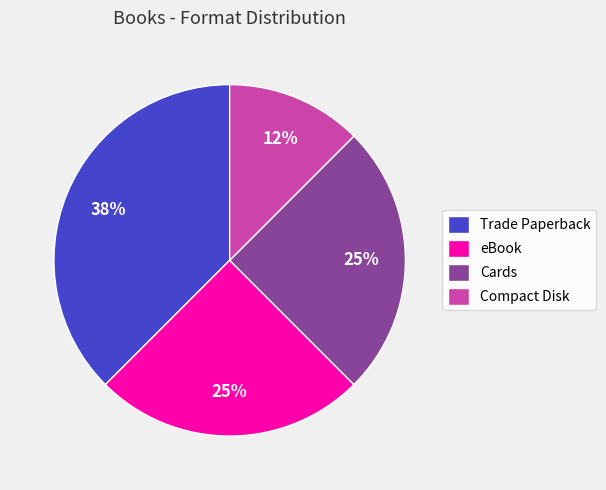

Which has a higher value, Cards or Compact Disk?

Cards